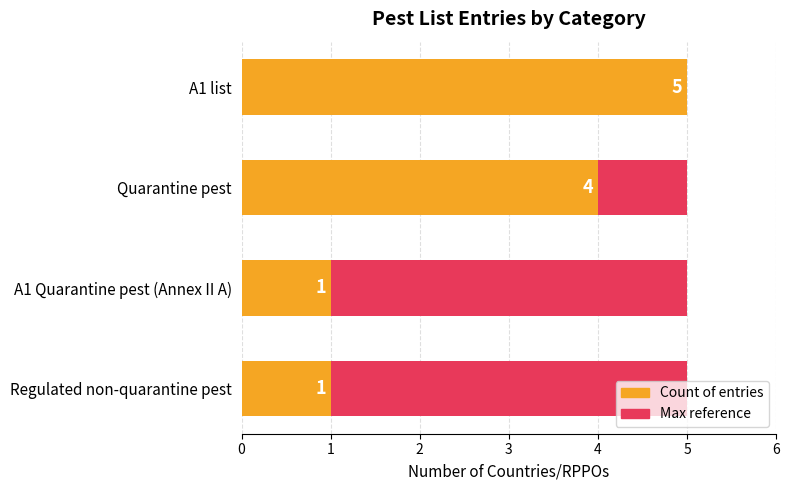

Count the Count values in the range 1 to 5.

4